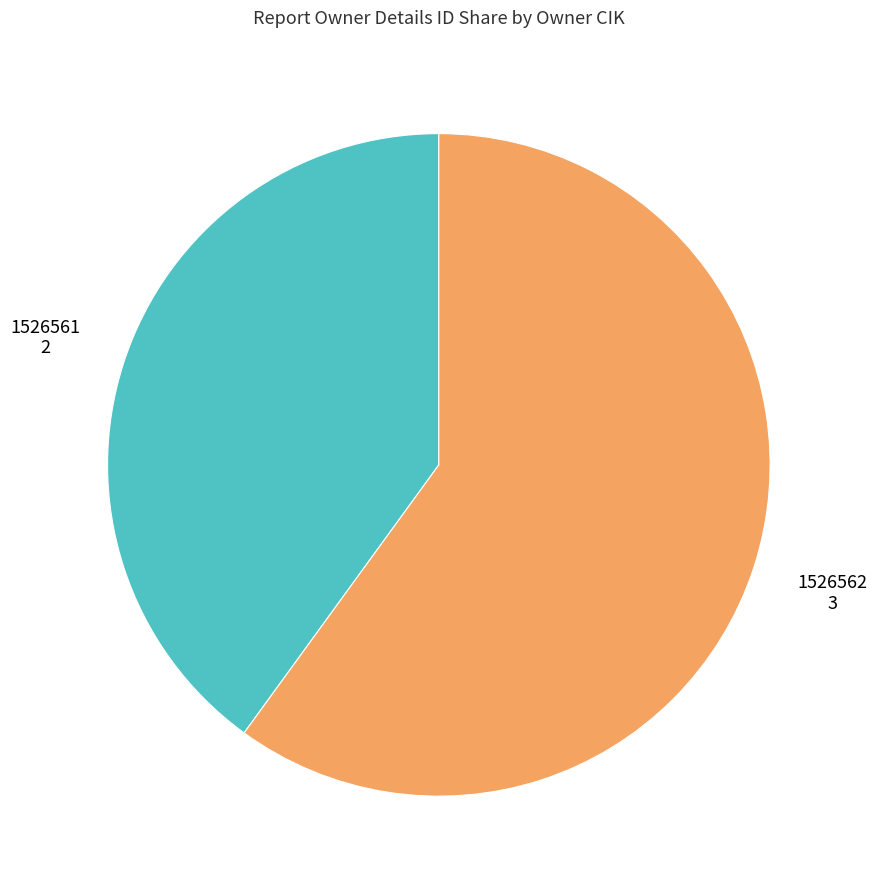

Is there any slice that represents more than half of the pie?

Yes